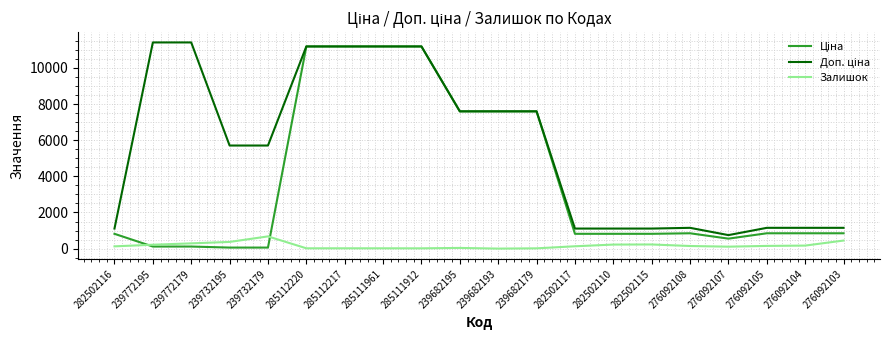

What is the greatest value displayed?

11410.0